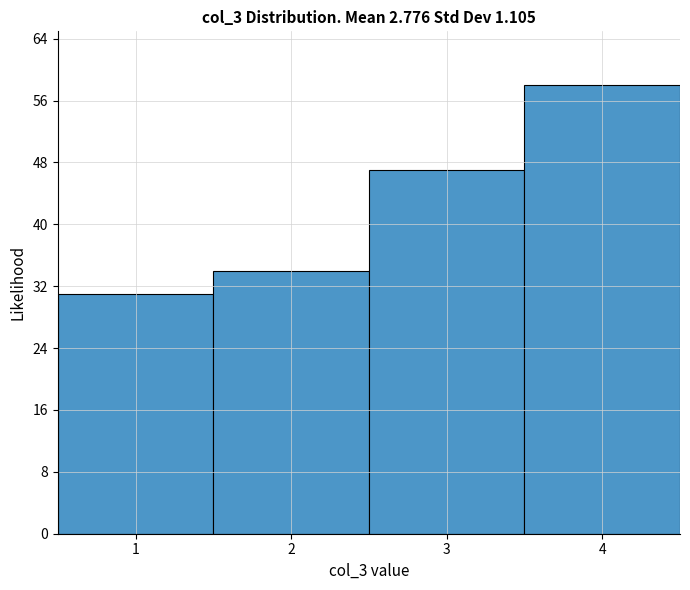

Which range on the x-axis has the tallest bar?

3.5 to 4.5